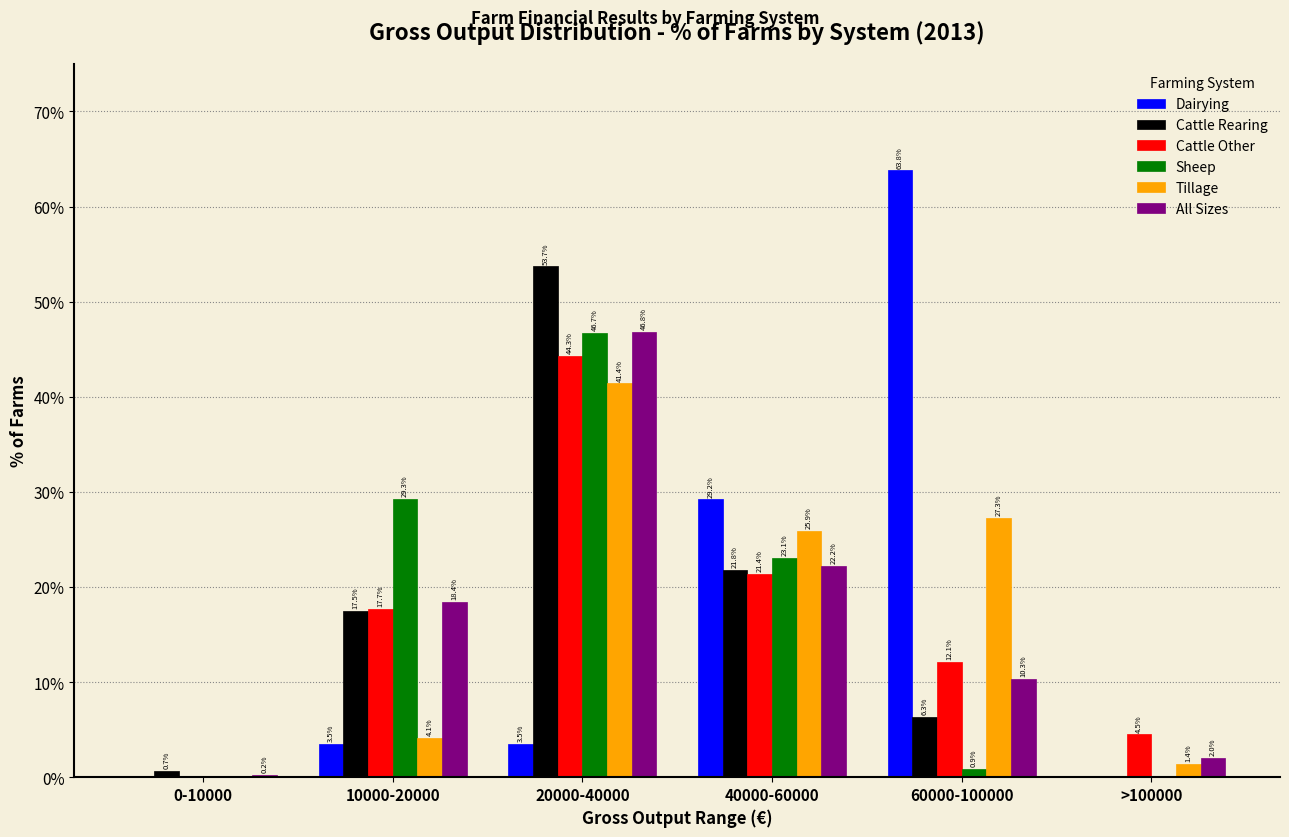

Reading left to right, what are all the values shown in this chart?

Dairying: 0-10000=0.0	10000-20000=3.5	20000-40000=3.5	40000-60000=29.2	60000-100000=63.8	>100000=0.0
Cattle Rearing: 0-10000=0.7	10000-20000=17.5	20000-40000=53.7	40000-60000=21.8	60000-100000=6.3	>100000=0.0
Cattle Other: 0-10000=0.0	10000-20000=17.7	20000-40000=44.3	40000-60000=21.4	60000-100000=12.1	>100000=4.5
Sheep: 0-10000=0.0	10000-20000=29.3	20000-40000=46.7	40000-60000=23.1	60000-100000=0.9	>100000=0.0
Tillage: 0-10000=0.0	10000-20000=4.1	20000-40000=41.4	40000-60000=25.9	60000-100000=27.3	>100000=1.4
All Sizes: 0-10000=0.2	10000-20000=18.4	20000-40000=46.8	40000-60000=22.2	60000-100000=10.3	>100000=2.0